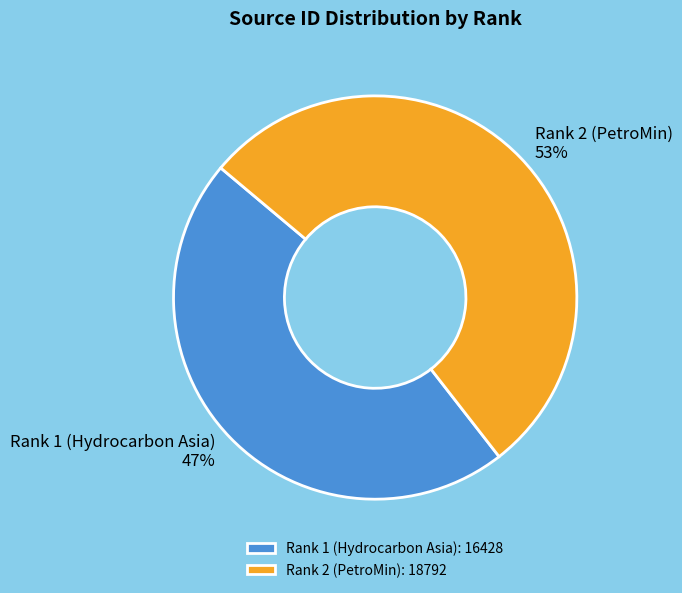

Which slice is the smallest?

Rank 1 (Hydrocarbon Asia)